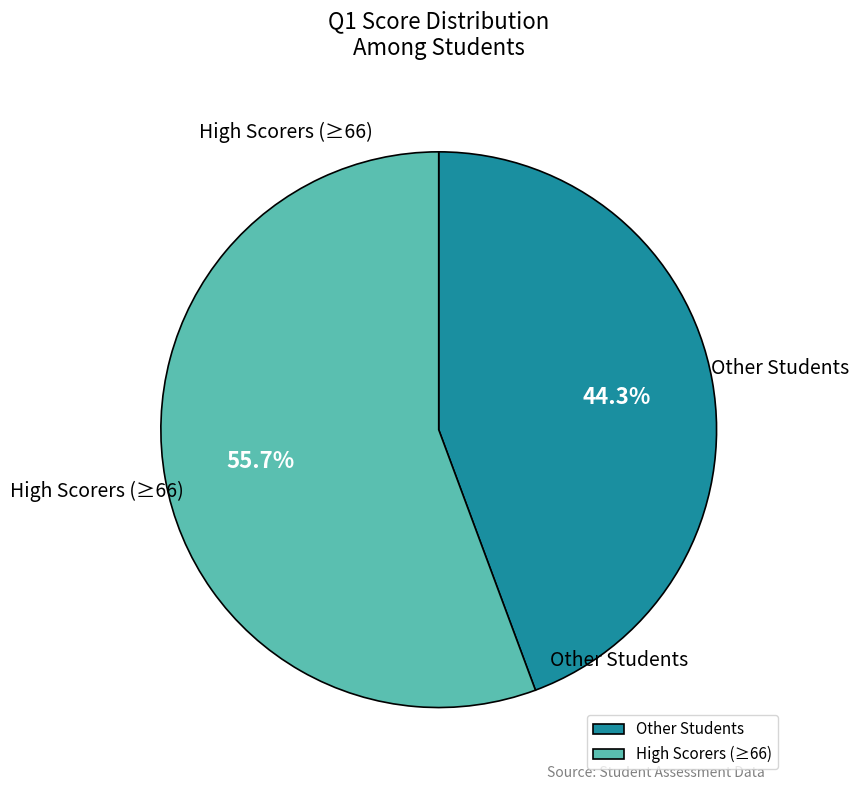

What is the total percentage of Other Students and High Scorers (≥66)?

100.0%